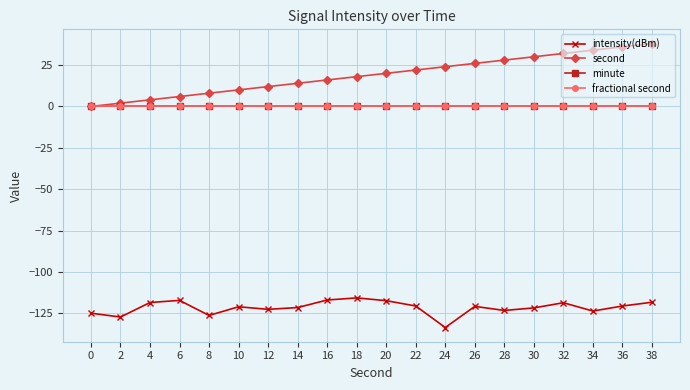

Which category has the lowest value across all series?

24